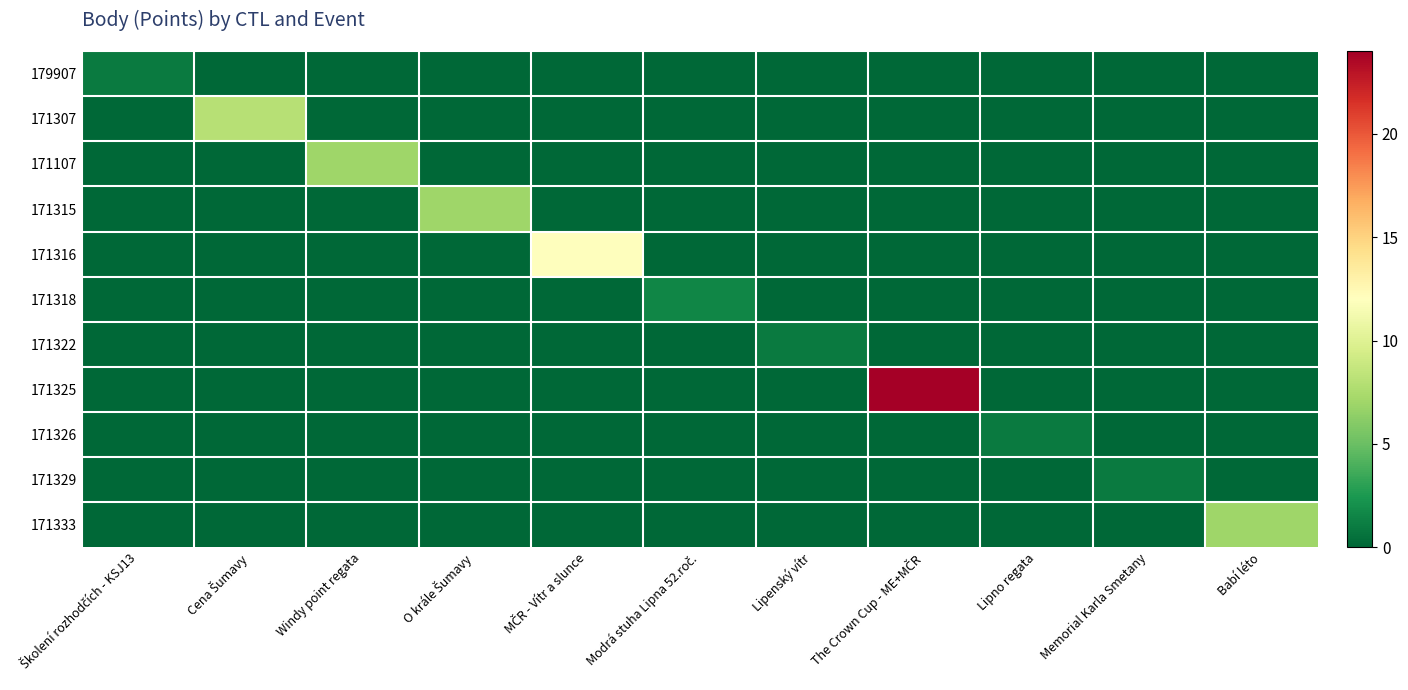

At how many categories does at least one series exceed 0?

11